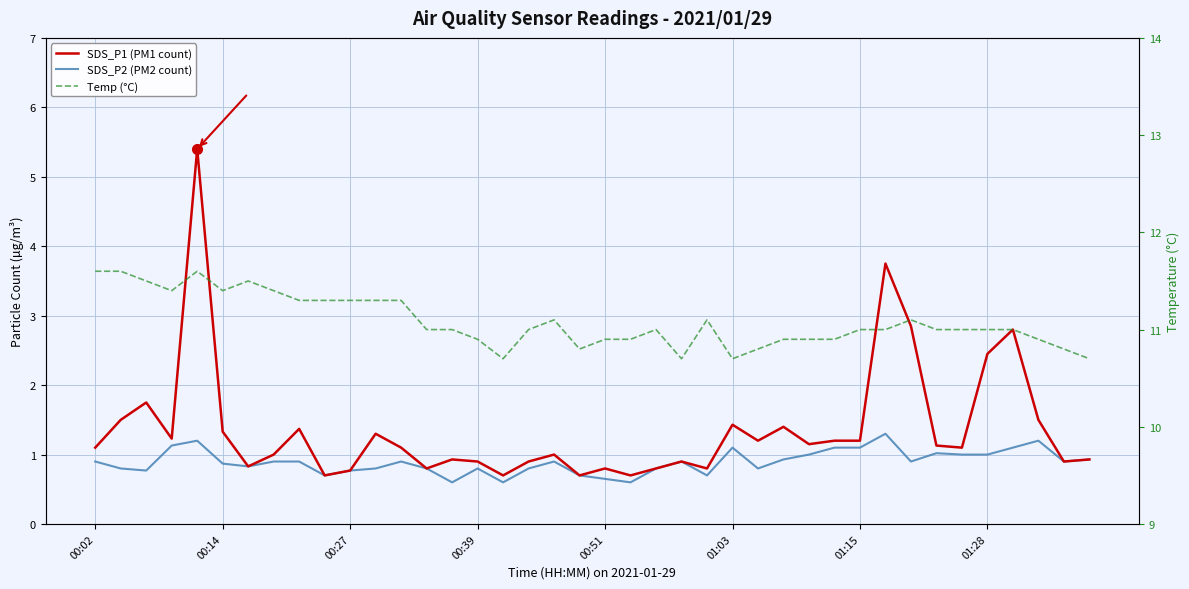

In SDS_P1 (PM1 count), how many points are higher than both neighbors (excluding endpoints)?

12